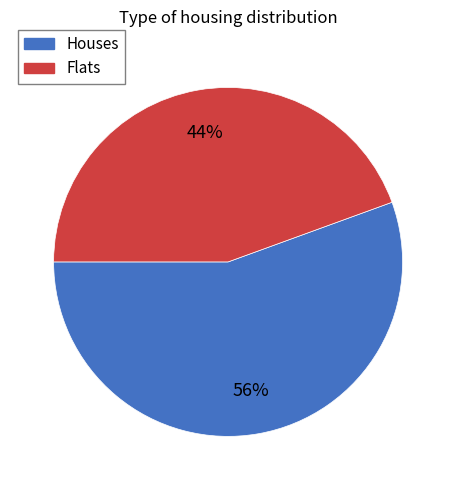

How many slices are in this pie chart?

2